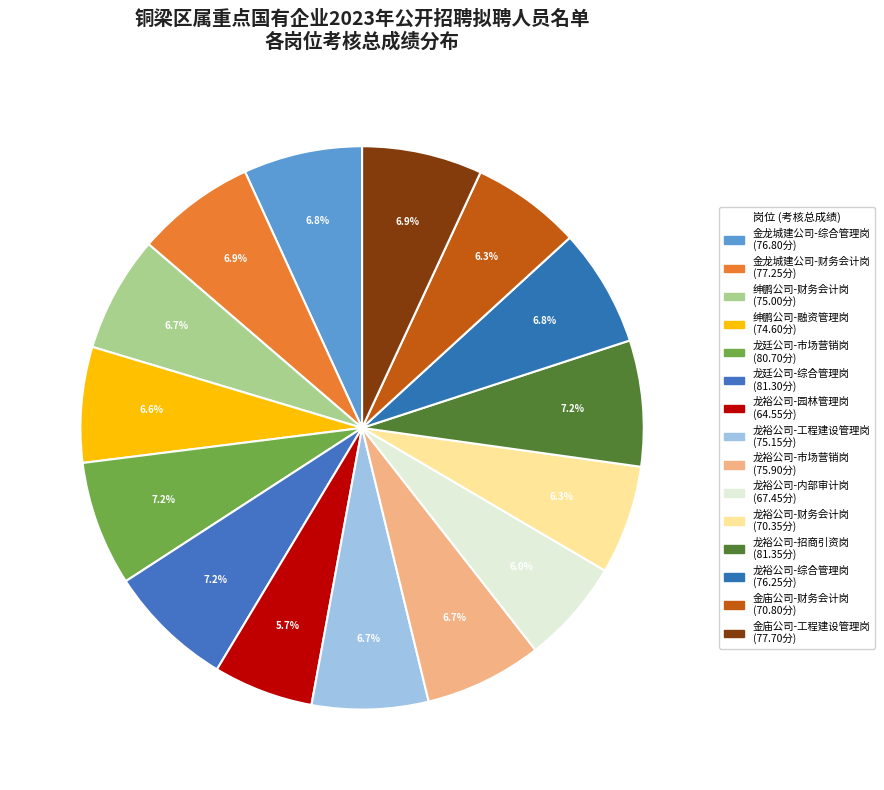

True or false: 龙裕公司-园林管理岗 accounts for 18% of the total.

False